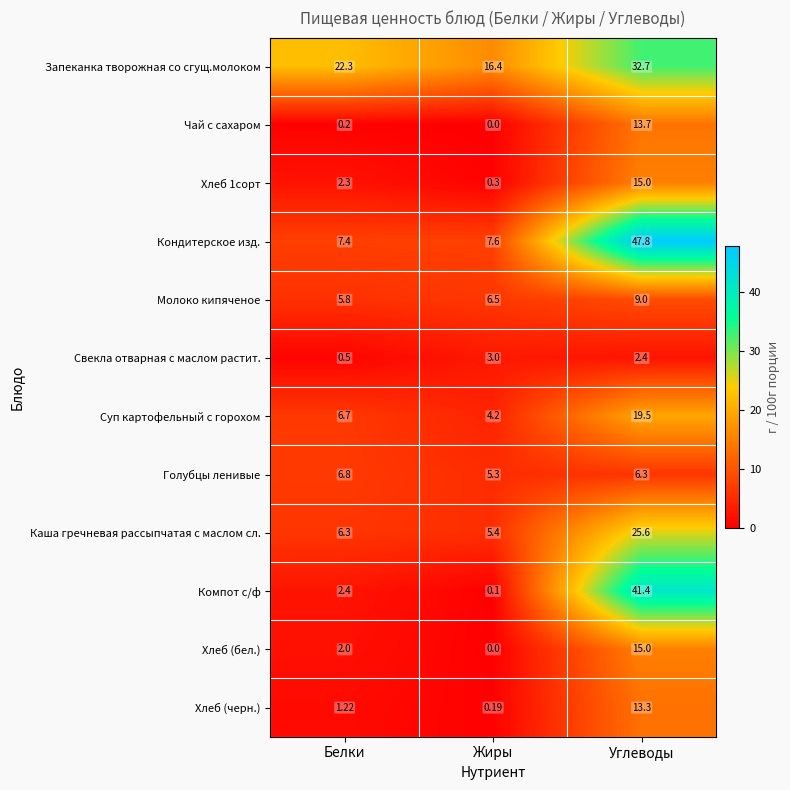

At Белки, list the series in order from smallest to largest.

Чай с сахаром, Свекла отварная с маслом растит., Хлеб (черн.), Хлеб (бел.), Хлеб 1сорт, Компот с/ф, Молоко кипяченое, Каша гречневая рассыпчатая с маслом сл., Суп картофельный с горохом, Голубцы ленивые, Кондитерское изд., Запеканка творожная со сгущ.молоком